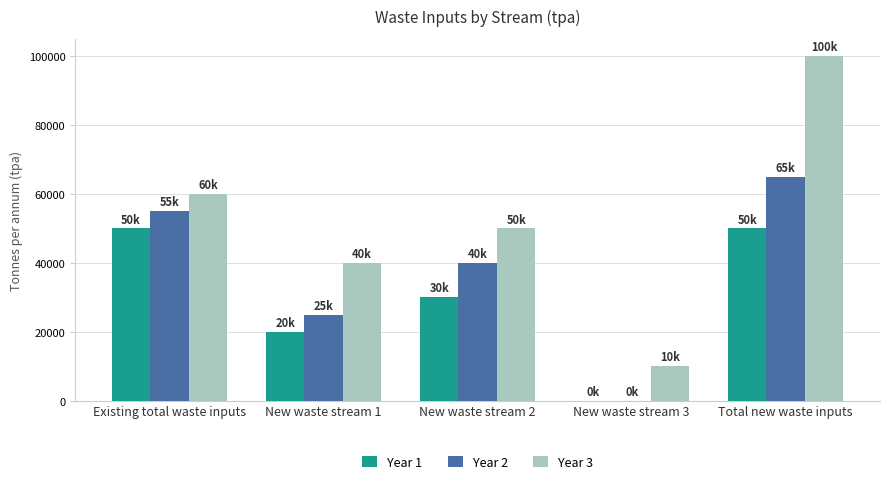

How many distinct data groups are displayed?

3